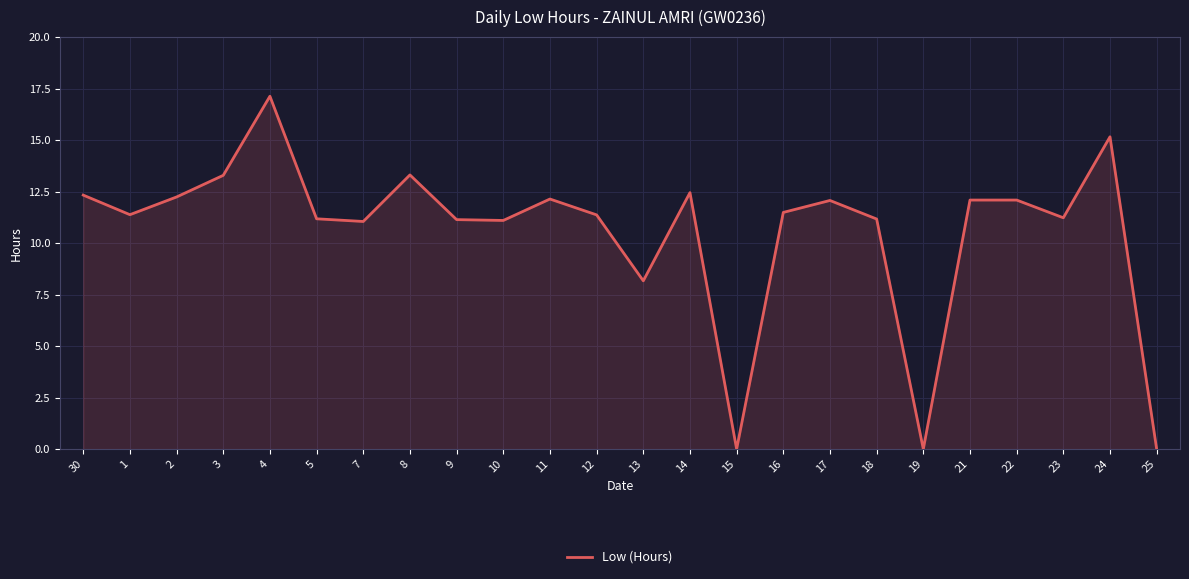

The value at 8 is 13.3. True or false?

True